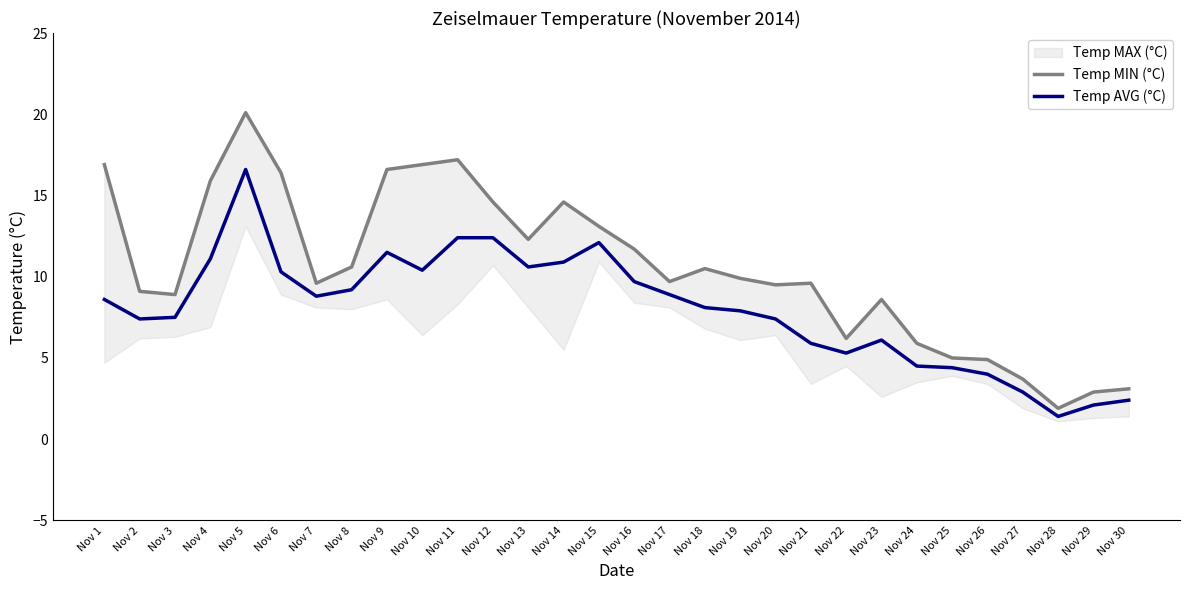

What is the total value across all series at Nov 30?

5.5